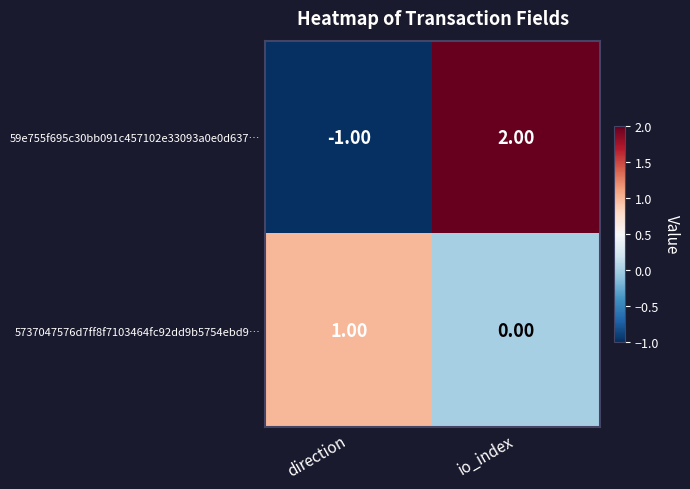

At which category is the sum across all series the highest?

io_index